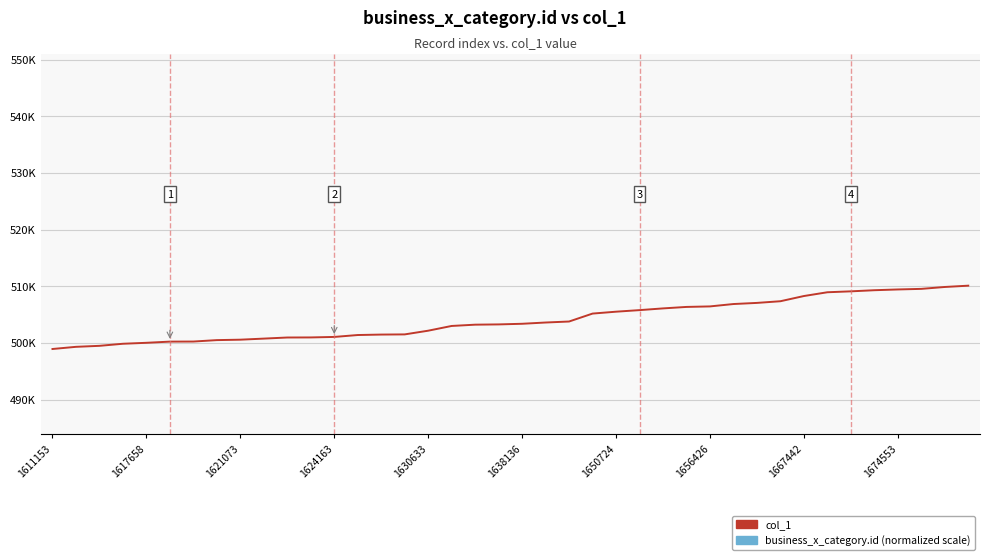

What is the difference between the business_x_category.id (normalized scale) values at 23 and 20?

1051.2